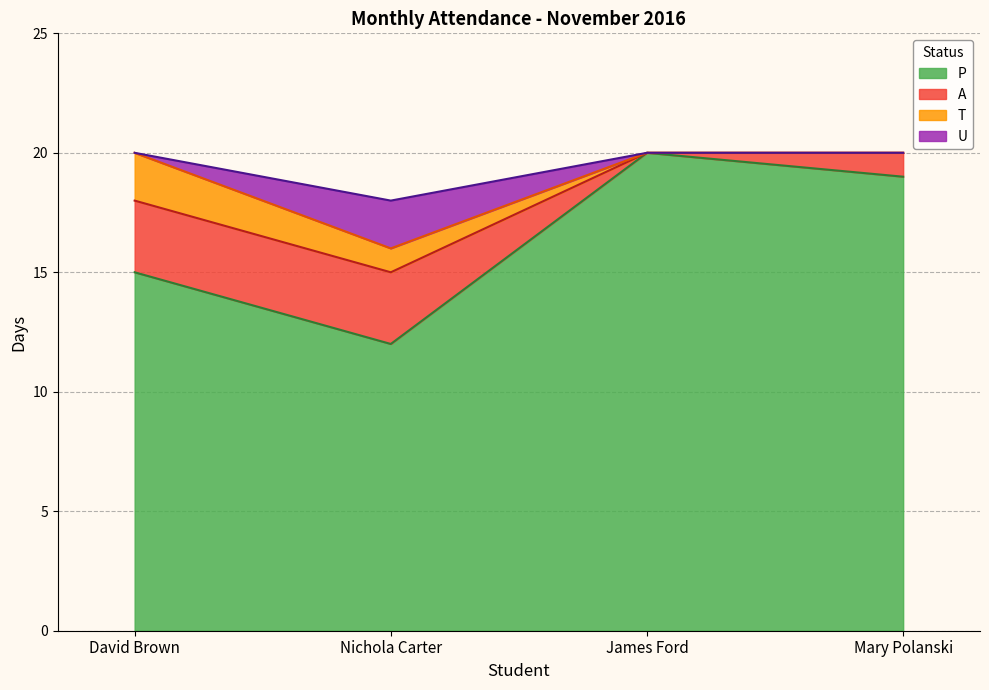

What is the difference between the second highest and minimum values in the P series?

7